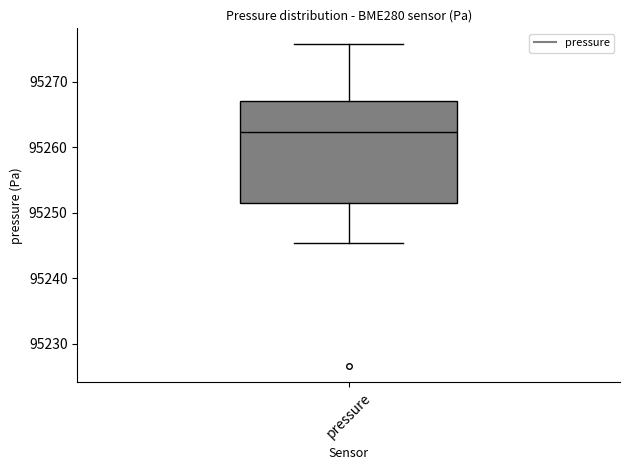

Transcribe this box plot: give where the median line is, the range the box spans, and where the two whiskers end, as read against the y-axis. The values are not printed on the chart, so give them approximately, as read against the axis.

median 95262, box 95252 to 95267, whiskers 95245 to 95276